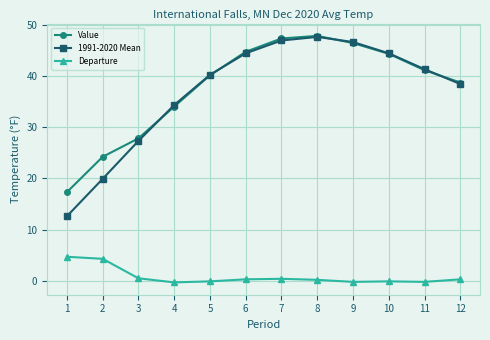

Is the value of Value at 2 greater than the value of 1991-2020 Mean at 3?

No